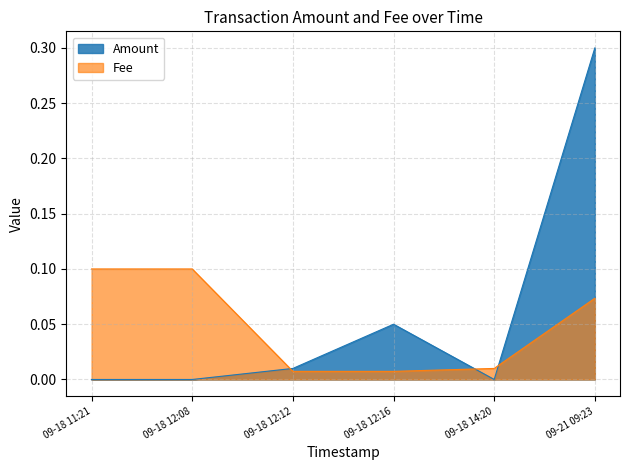

Does the chart display data point markers on the line(s)?

No